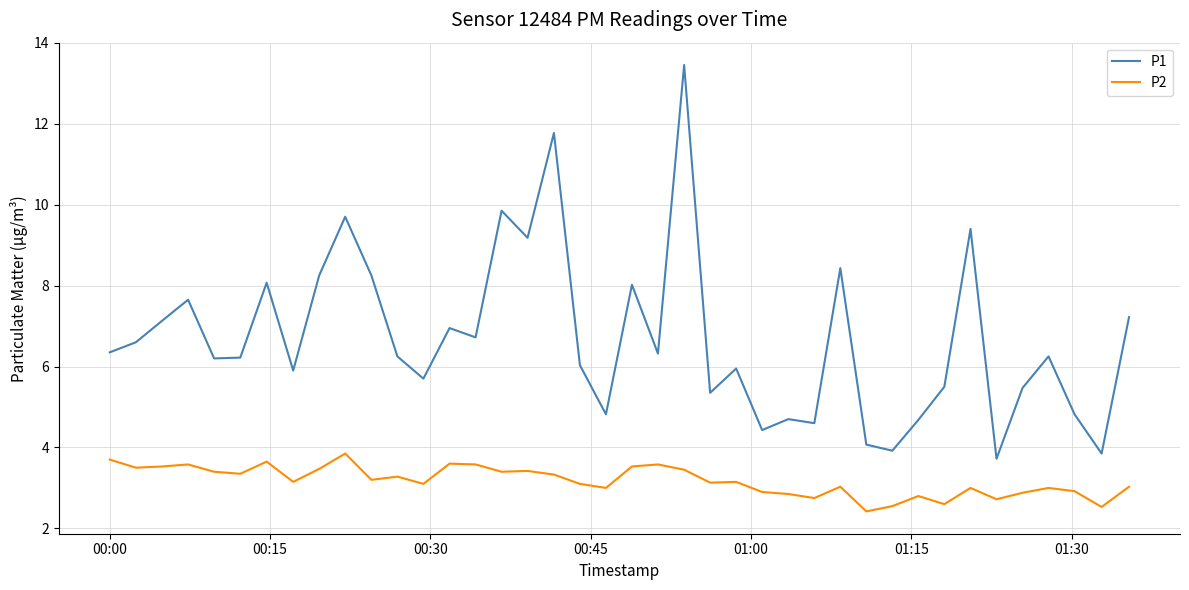

What is the smallest value displayed?

2.4